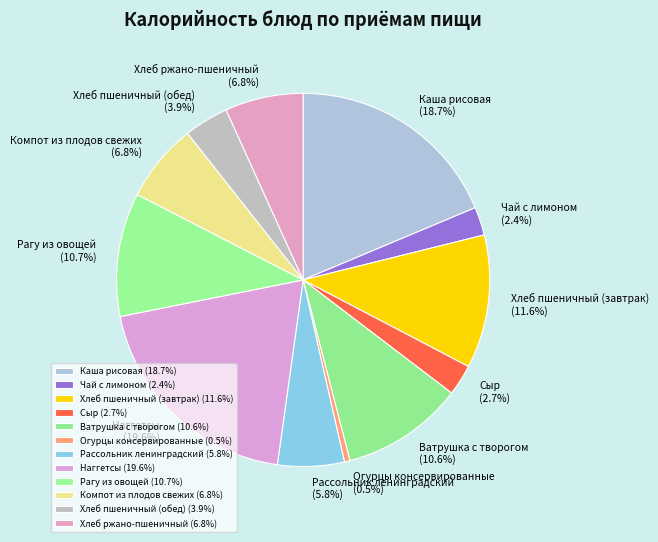

Which has a higher value, Рагу из овощей or Хлеб пшеничный (завтрак)?

Хлеб пшеничный (завтрак)